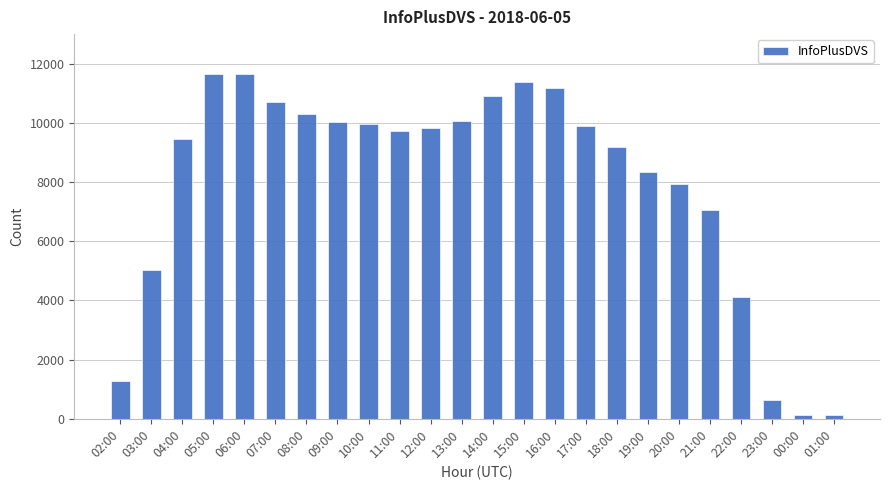

The value at 11:00 is 5554. True or false?

False